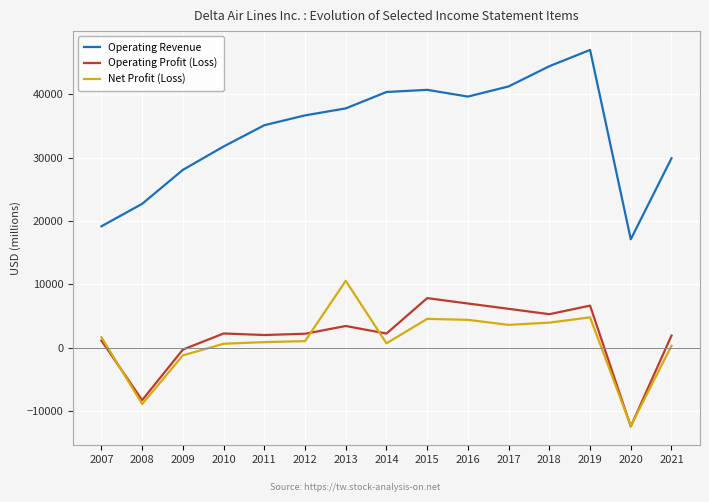

The value of Operating Profit (Loss) at 2016 is 6952. True or false?

True